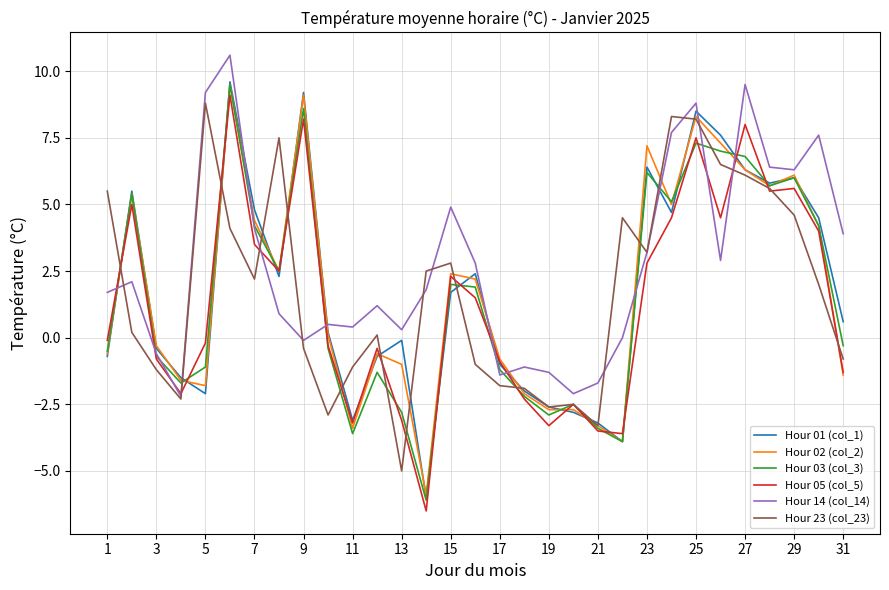

True or false: Hour 14 (col_14) and Hour 01 (col_1) cross at least once.

True